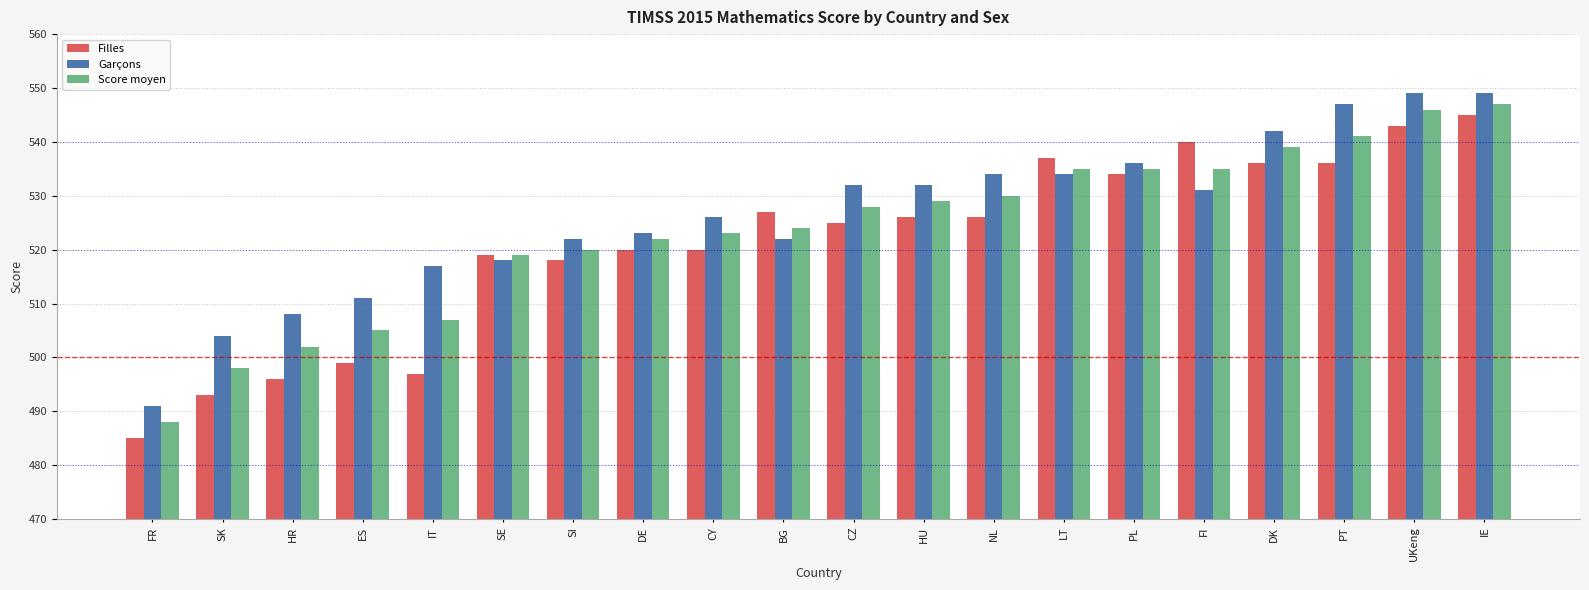

What is the spread (max minus min) of values at NL?

8